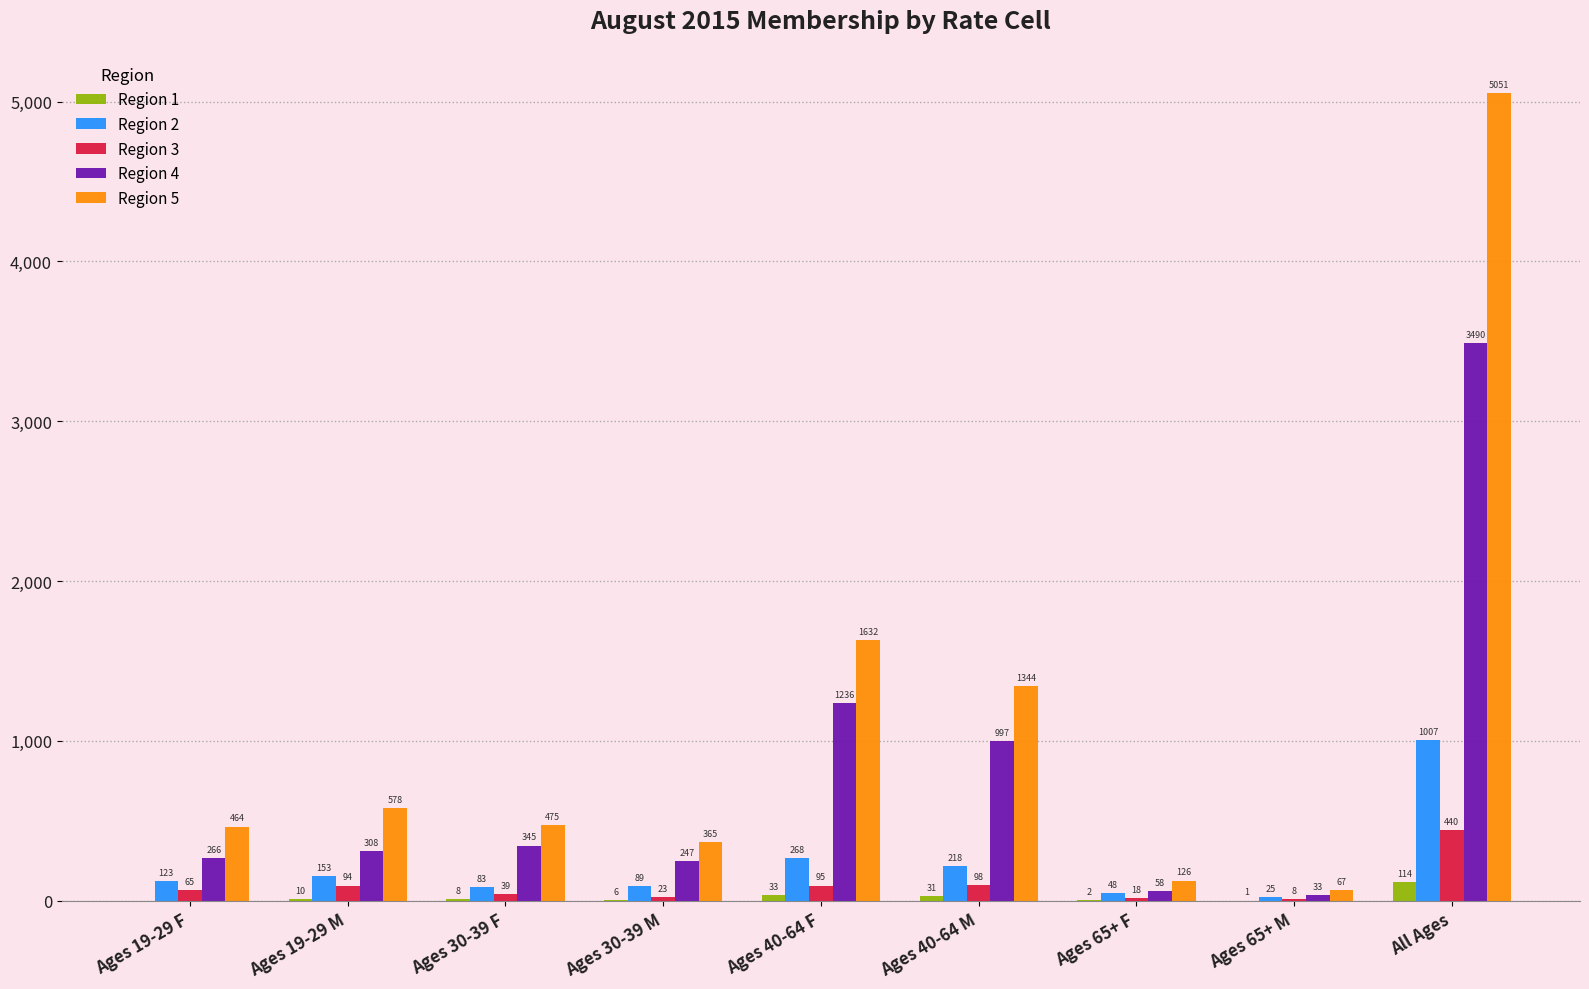

At which category is the sum across all series the highest?

All Ages